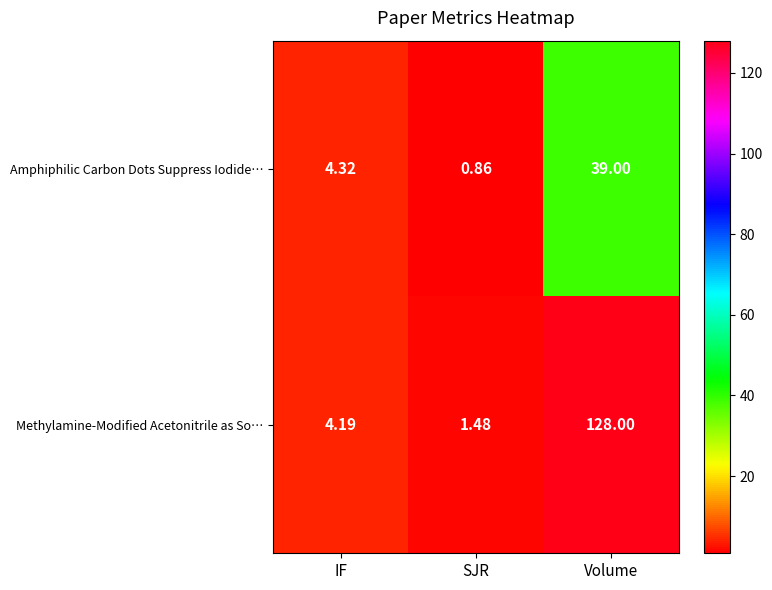

Which series changed the most between IF and SJR?

Amphiphilic Carbon Dots Suppress Iodide…